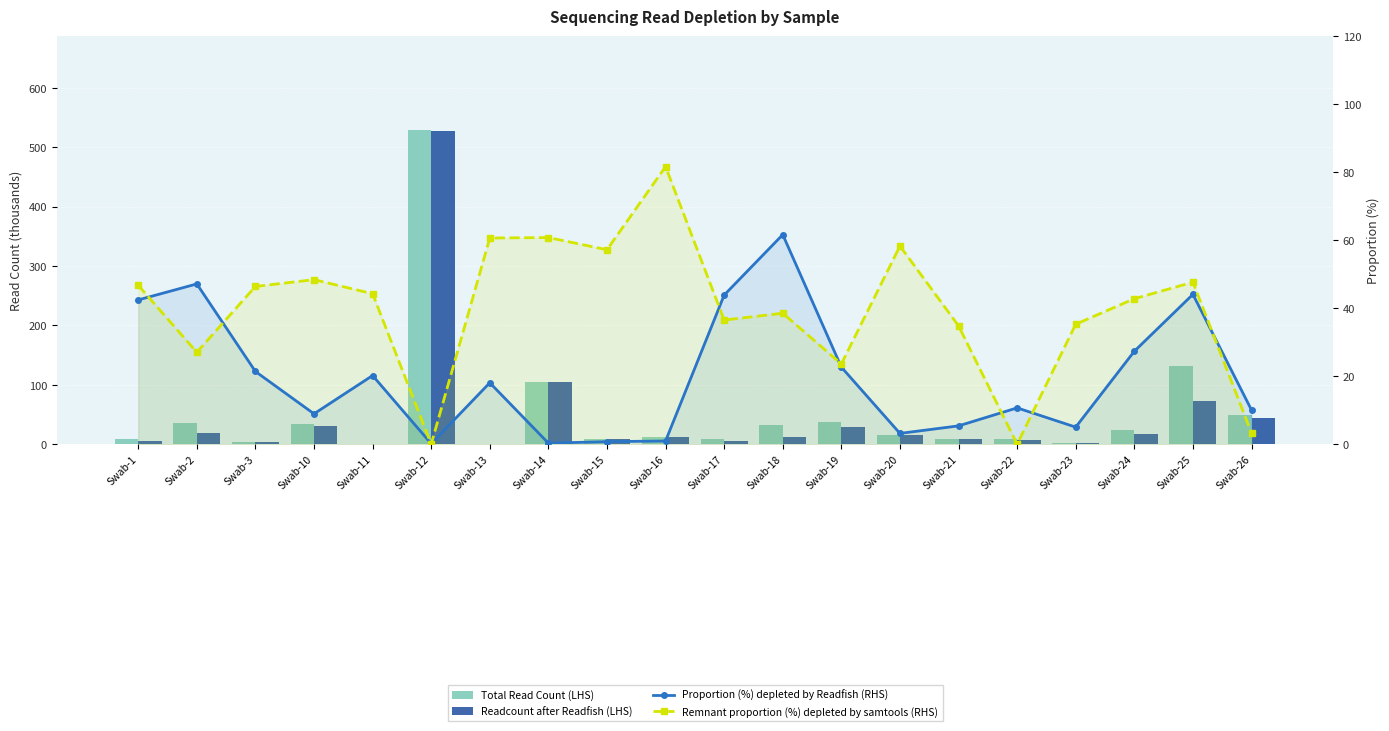

Reading left to right, list all the values displayed in this chart.

Total Read Count (LHS): 9.3	35.4	4.3	33.3	0.9	528.6	0.2	104.5	9.4	12.5	9.4	32.6	37.2	15.7	8.5	8.8	1.8	23.5	130.9	48.6
Readcount after Readfish (LHS): 5.3	18.7	3.4	30.4	0.7	527.8	0.1	104.2	9.4	12.4	5.3	12.5	28.8	15.2	8.0	7.8	1.7	17.1	73.2	43.7
Proportion (%) depleted by Readfish (RHS): 42.4	47.1	21.4	8.9	20.2	0.2	18.1	0.3	0.7	1.0	43.9	61.6	22.7	3.2	5.4	10.7	5.0	27.3	44.1	10.0
Remnant proportion (%) depleted by samtools (RHS): 46.7	27.0	46.4	48.4	44.2	0.0	60.6	60.8	57.2	81.6	36.5	38.5	23.6	58.3	34.8	0.0	35.3	42.8	47.6	3.3